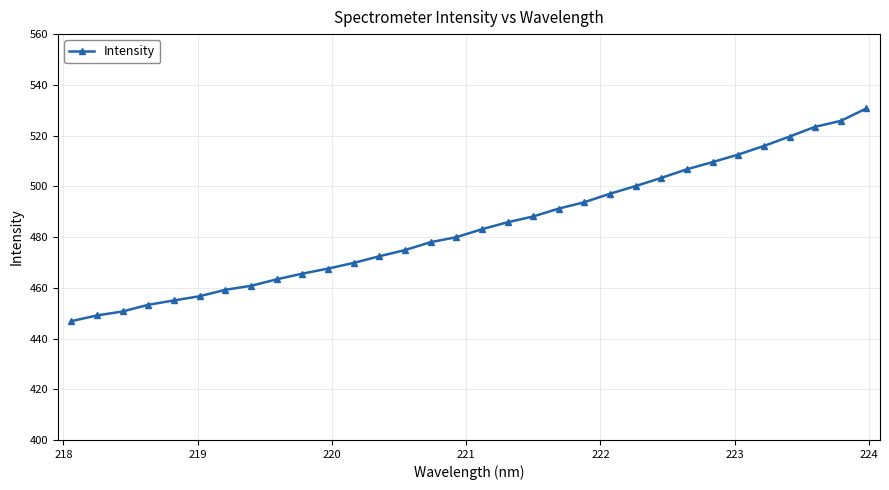

What is the maximum value shown in the chart?

530.7